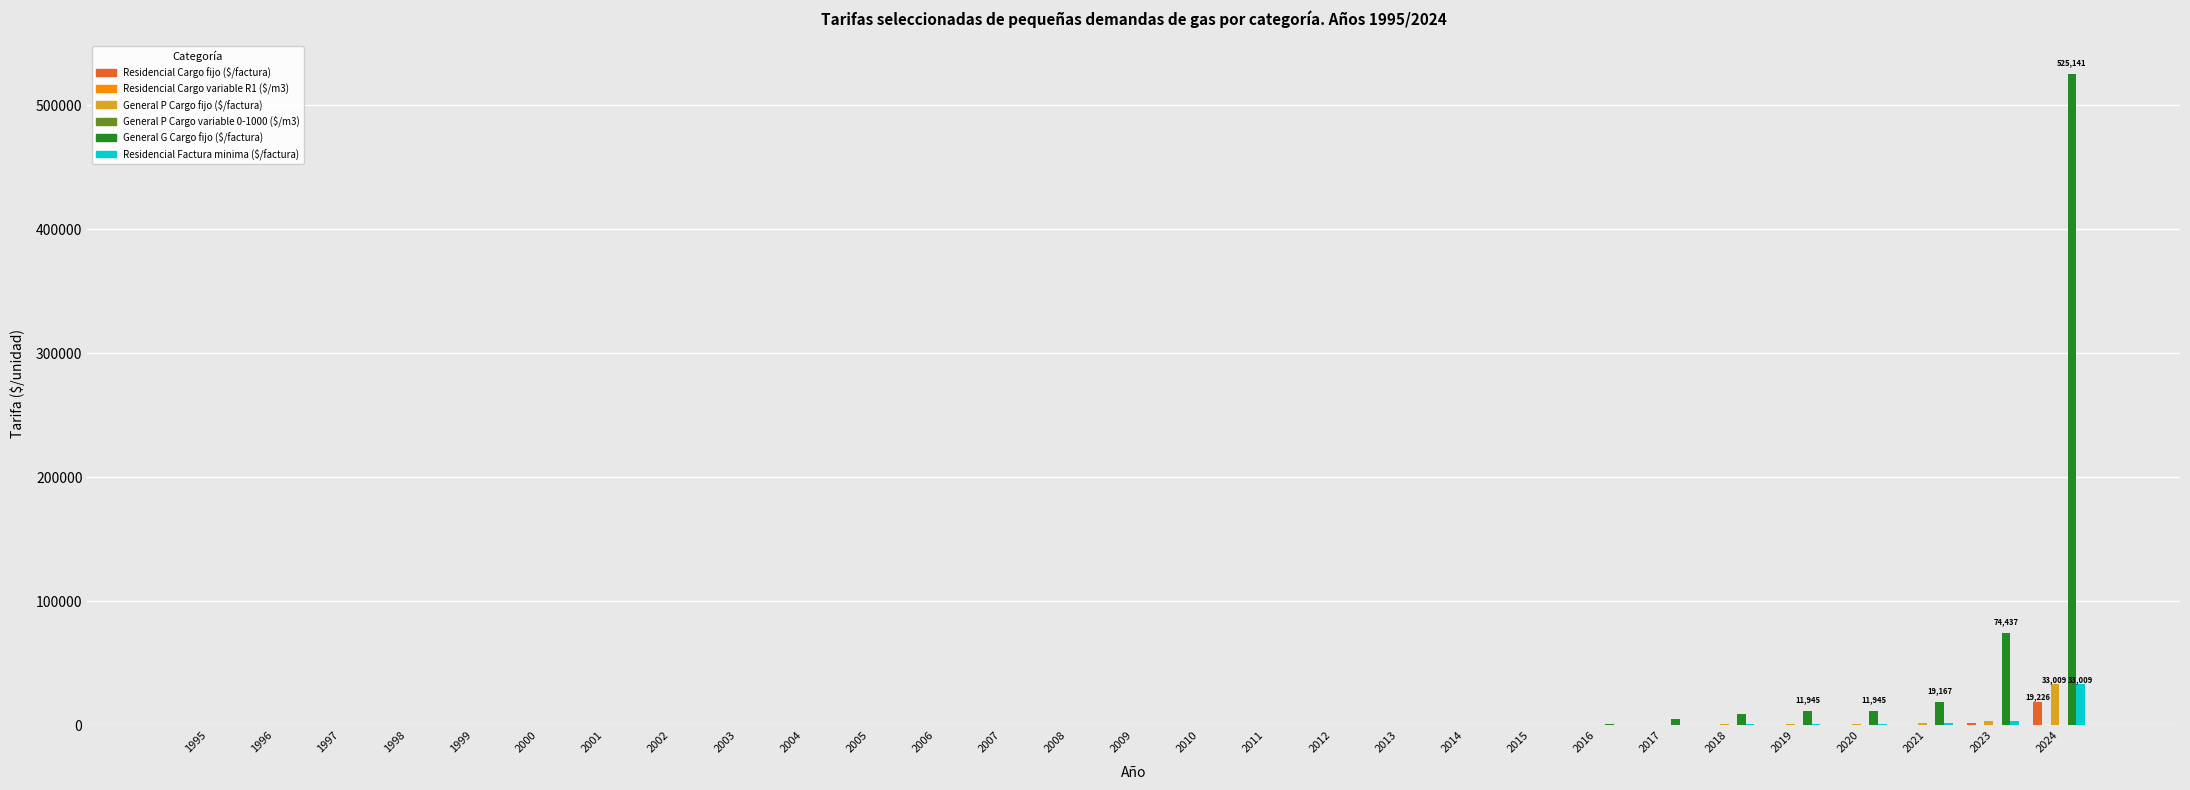

Read the General G Cargo fijo ($/factura) value at 2023.

74436.8